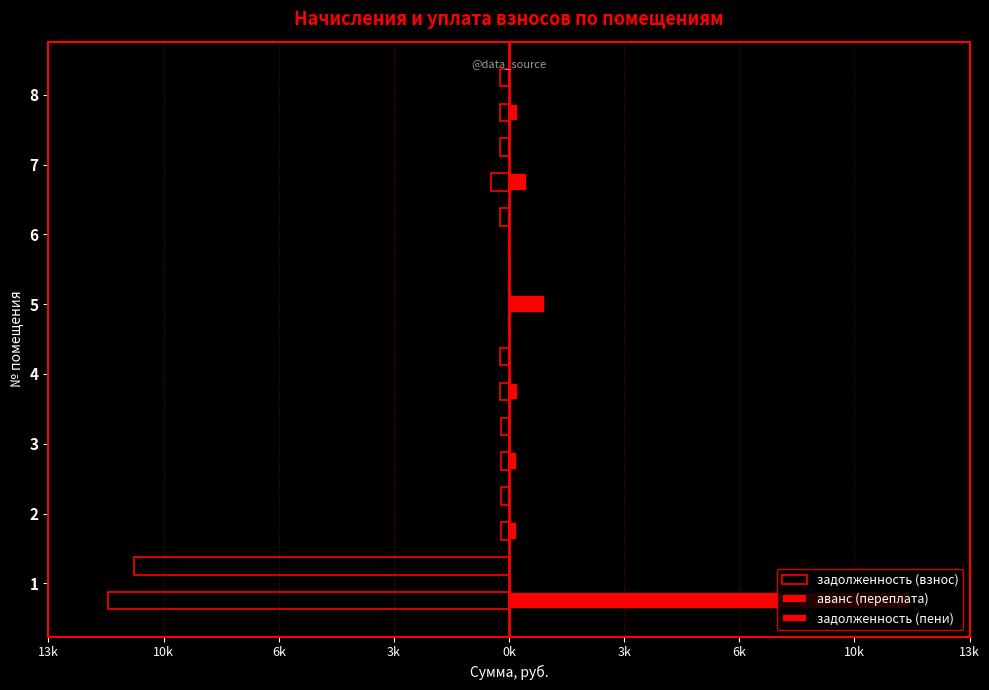

Between 5 and 6, which is larger?

5